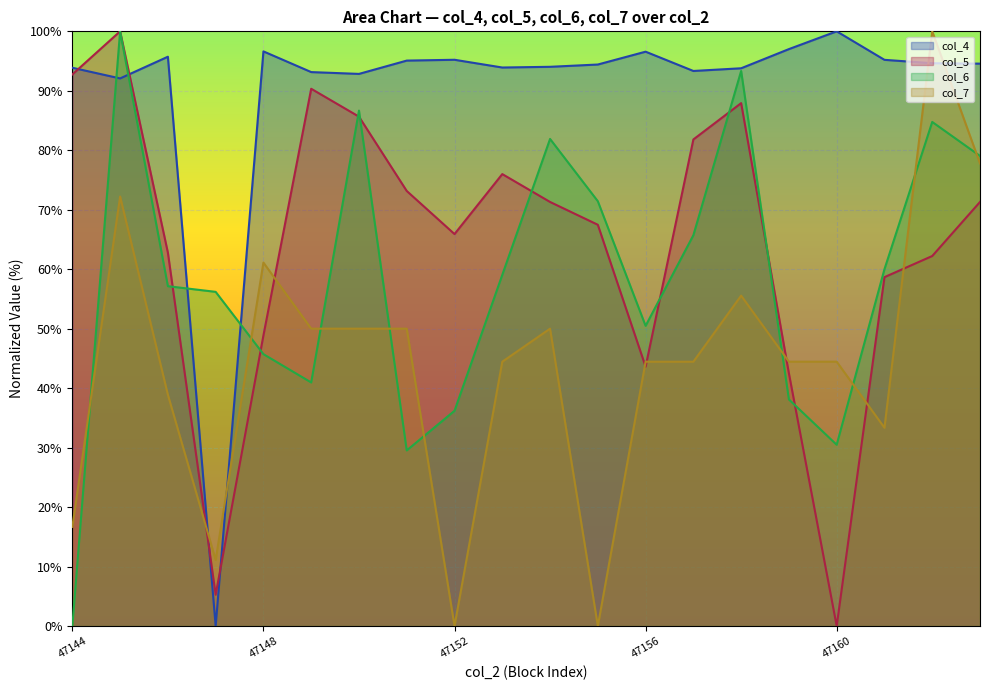

List the series in order of their peak value, highest first.

col_4, col_5, col_6, col_7